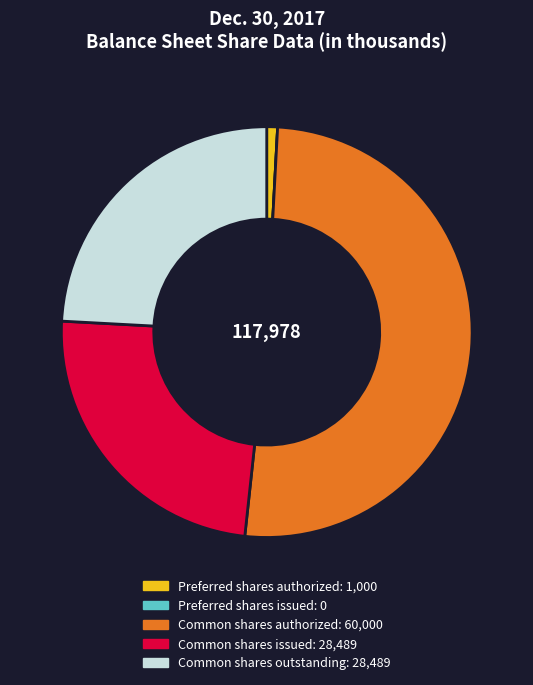

Is there a majority slice in this chart?

Yes